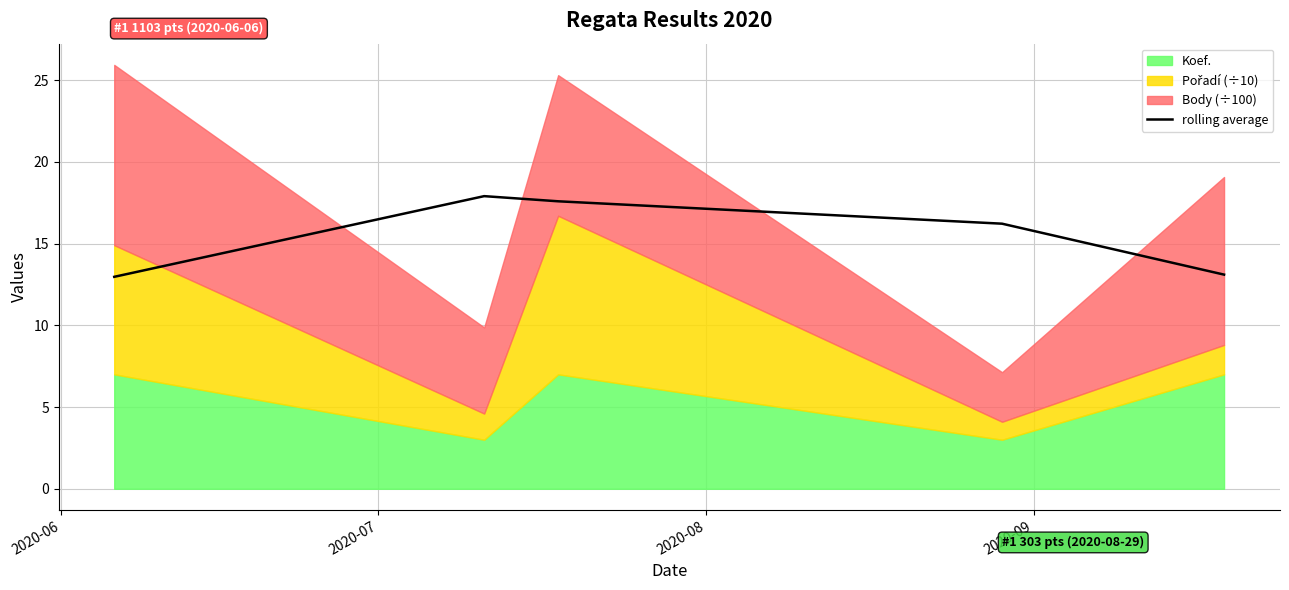

True or false: the data has more than 2 interior local peaks.

False